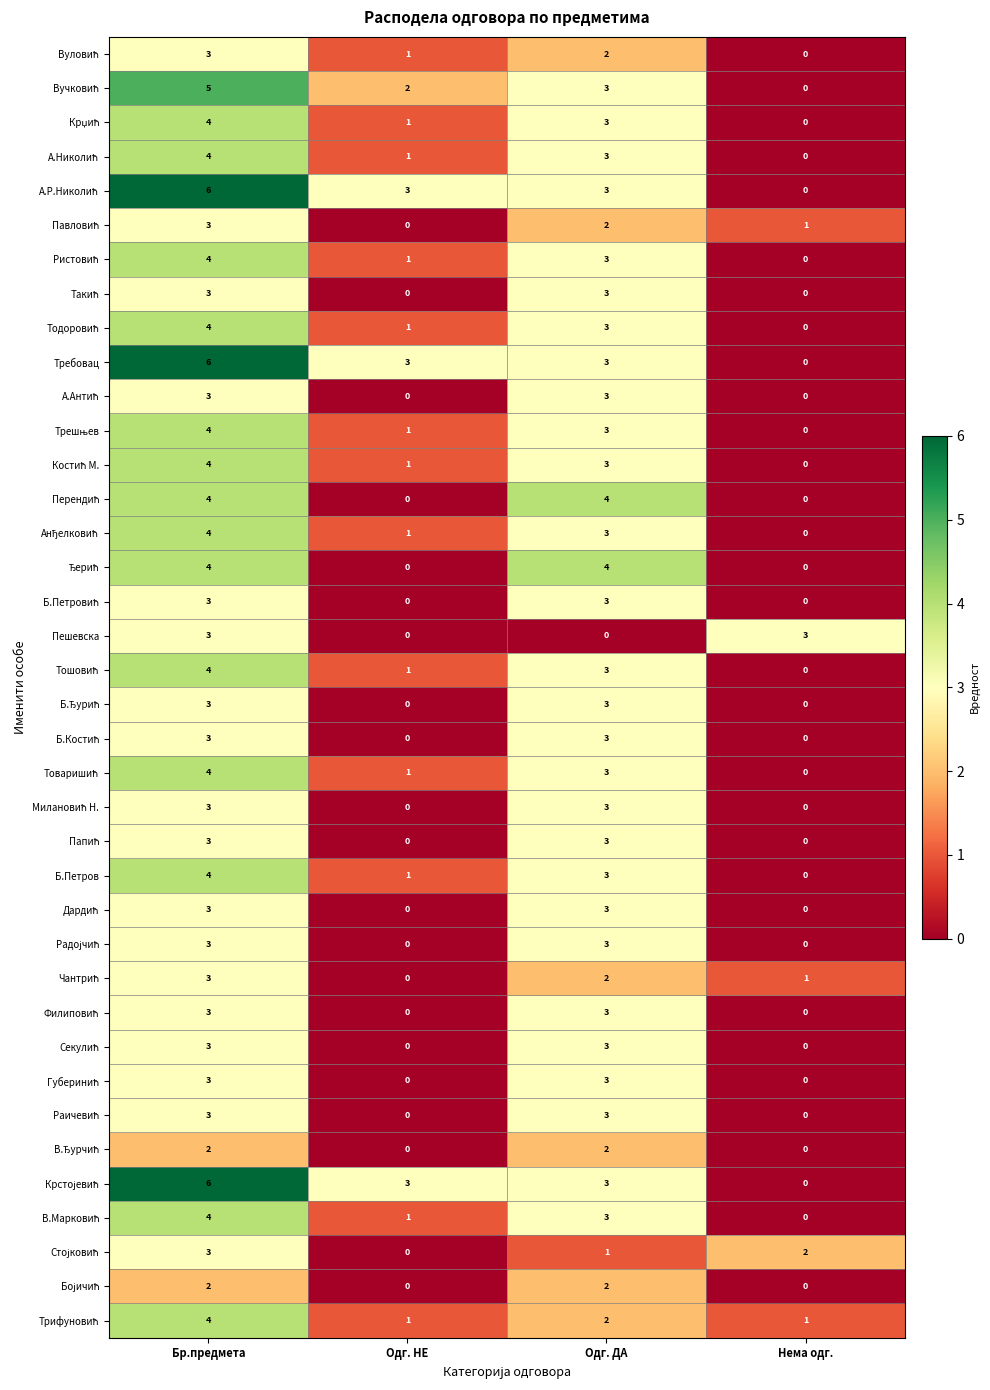

The Требовац series shows 0 at Нема одг.. True or false?

True